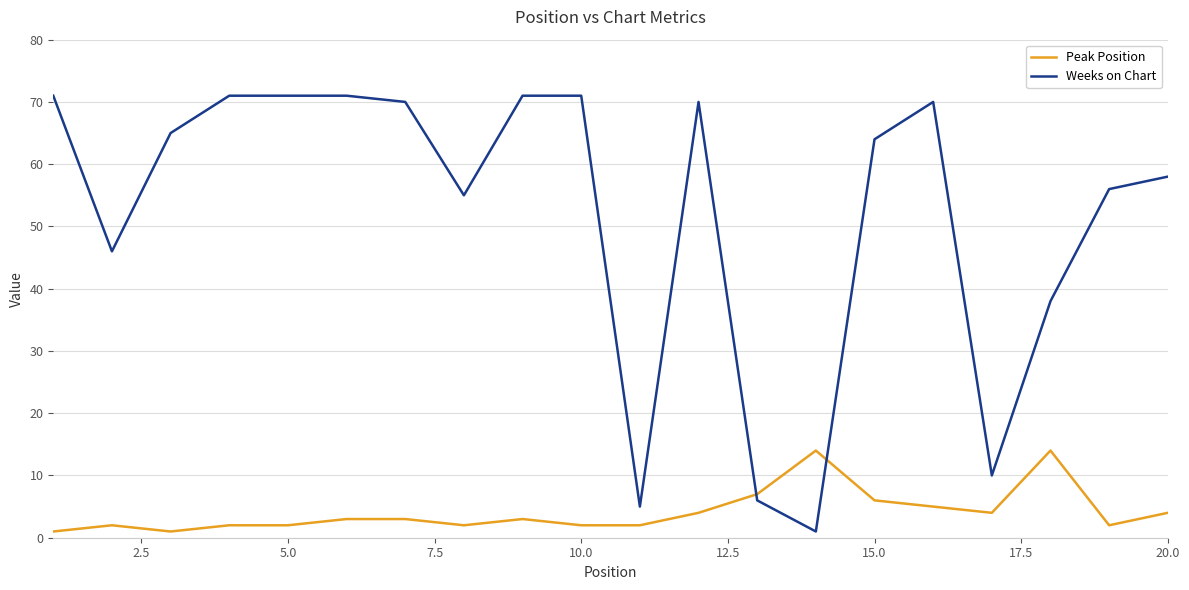

What is the highest value of the Peak Position series?

14